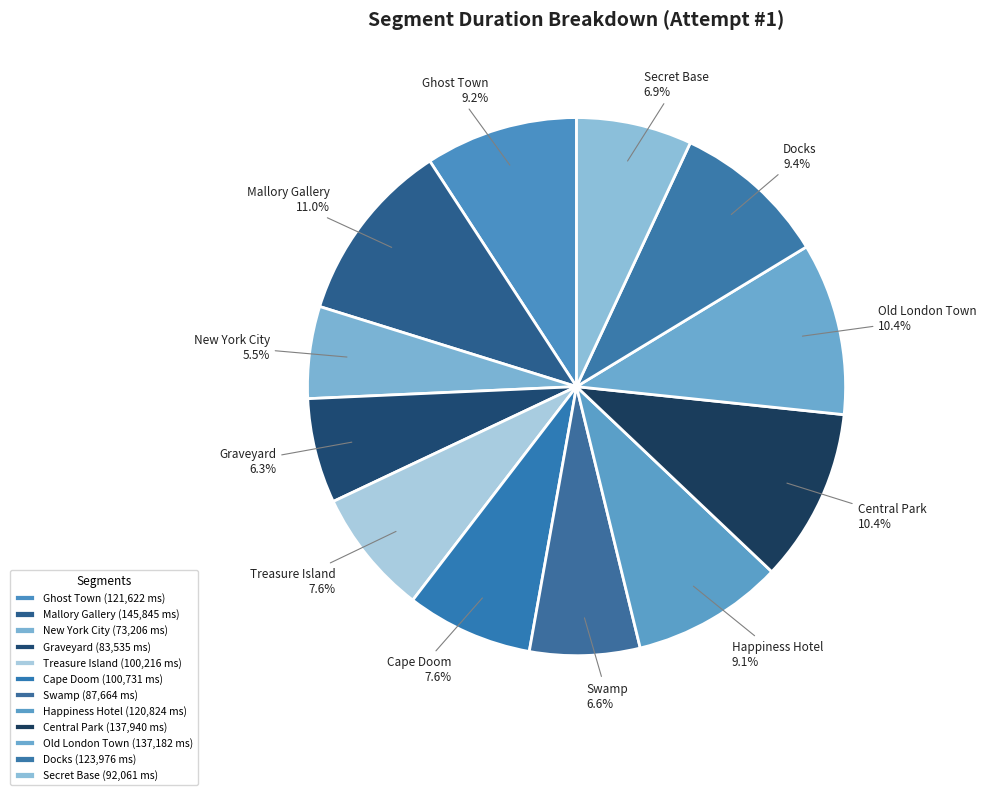

Combined, what portion of the pie is Docks and Graveyard?

15.7%